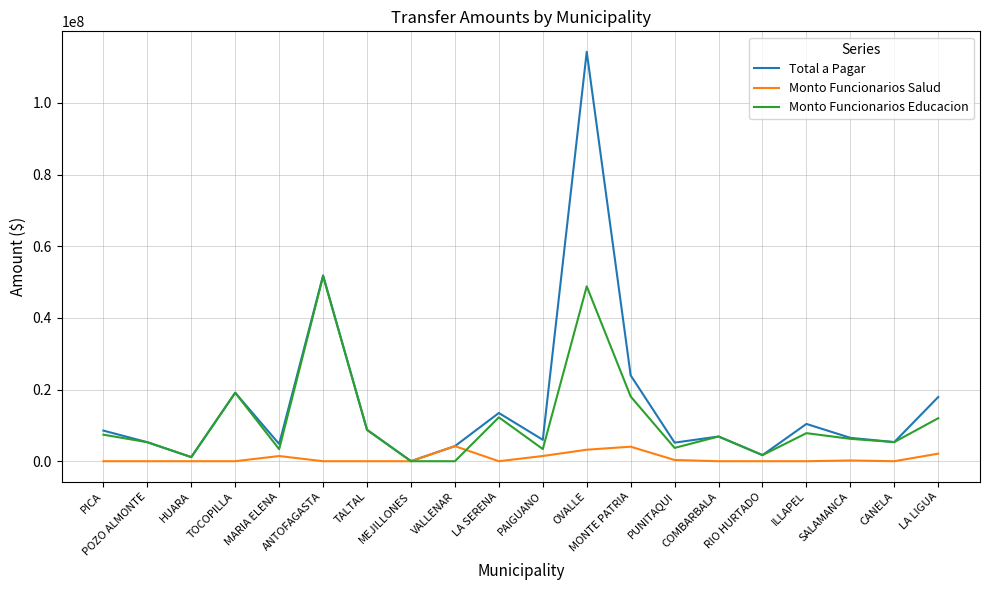

What is the average value of the Total a Pagar series?

15772868